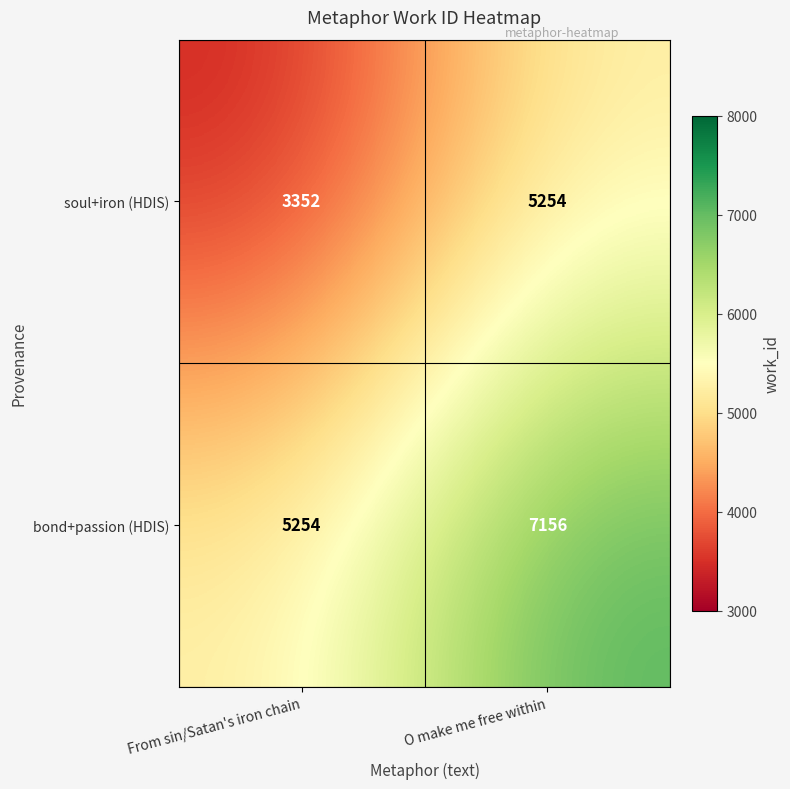

Reading right to left, transcribe all the data shown in this chart.

soul+iron (HDIS): O make me free within=5254	From sin/Satan's iron chain=3352
bond+passion (HDIS): O make me free within=7156	From sin/Satan's iron chain=5254